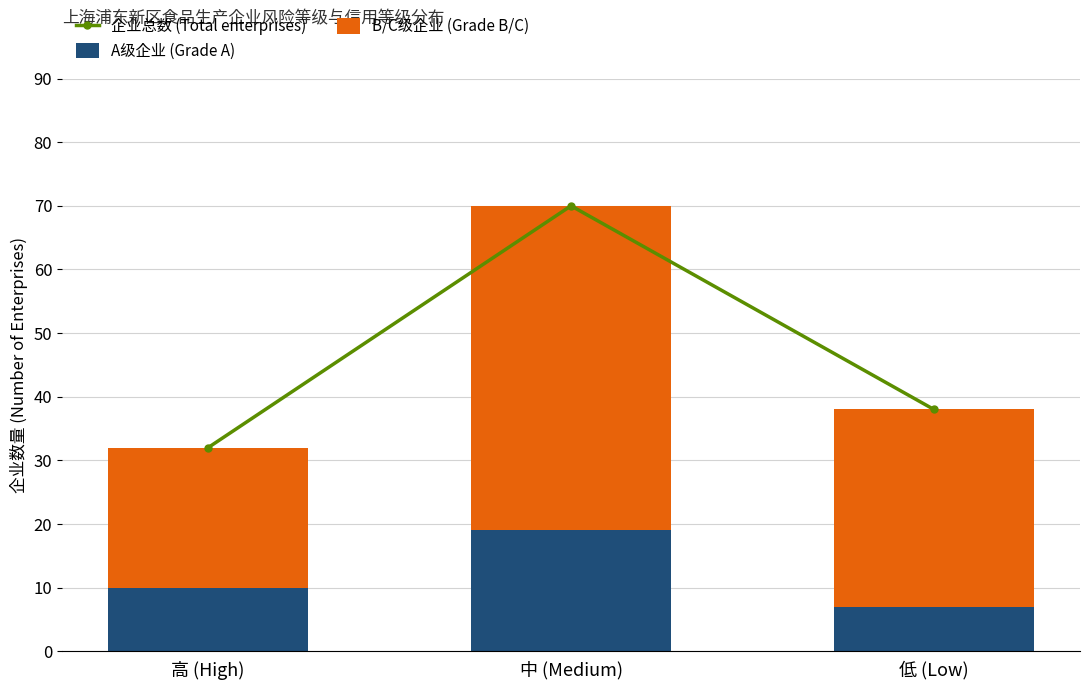

True or false: A级企业 (Grade A) has a value of 10 at 高 (High).

True